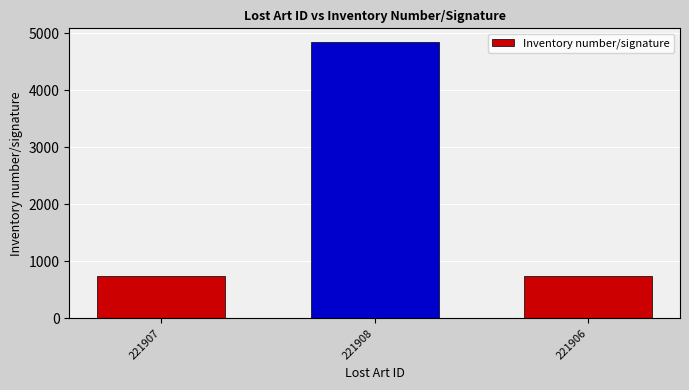

Is it true that the value at 221906 is 735?

True